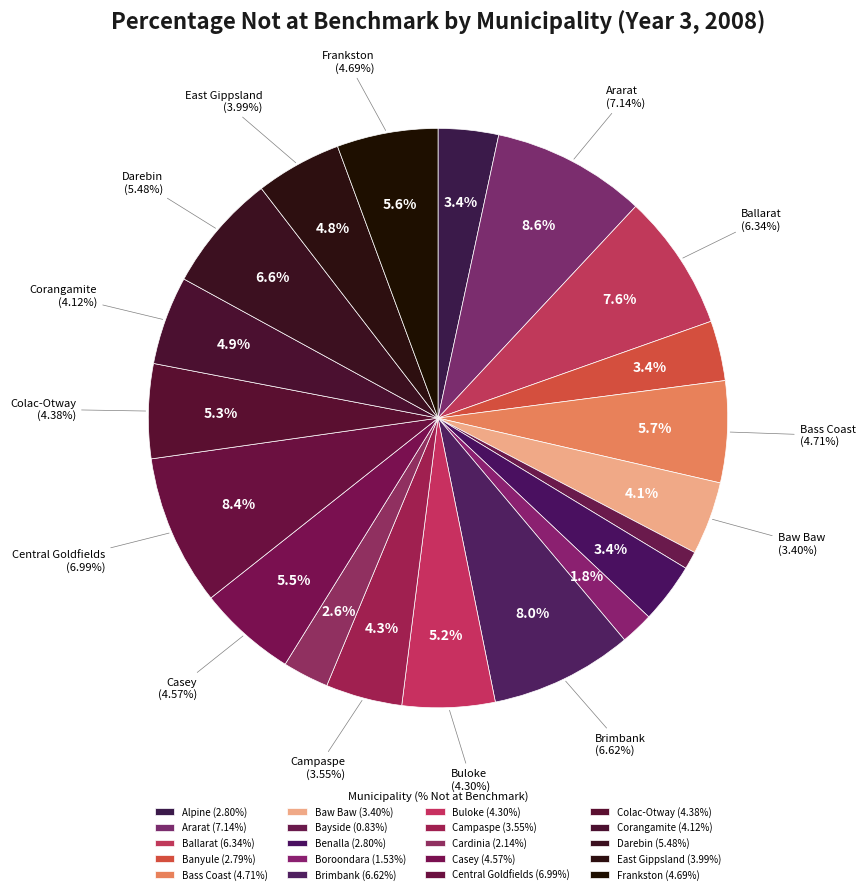

To the nearest percent, what is the difference between the largest and smallest slice percentages?

8%